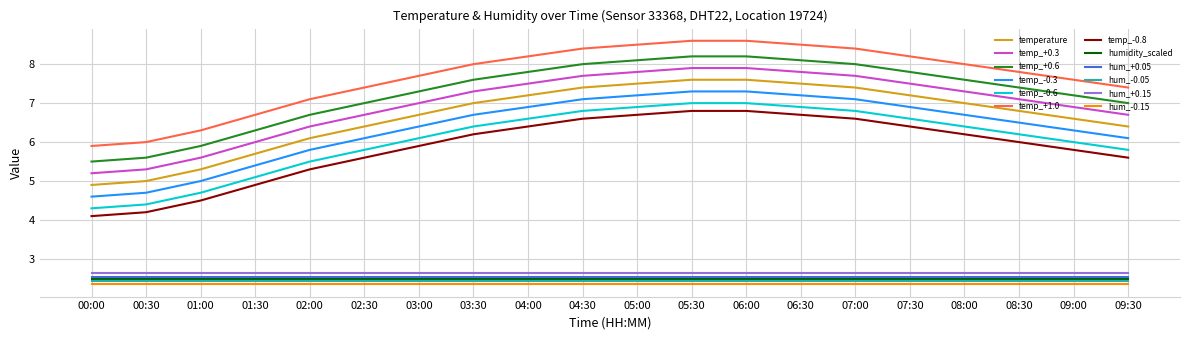

What position from the left is 04:00?

9